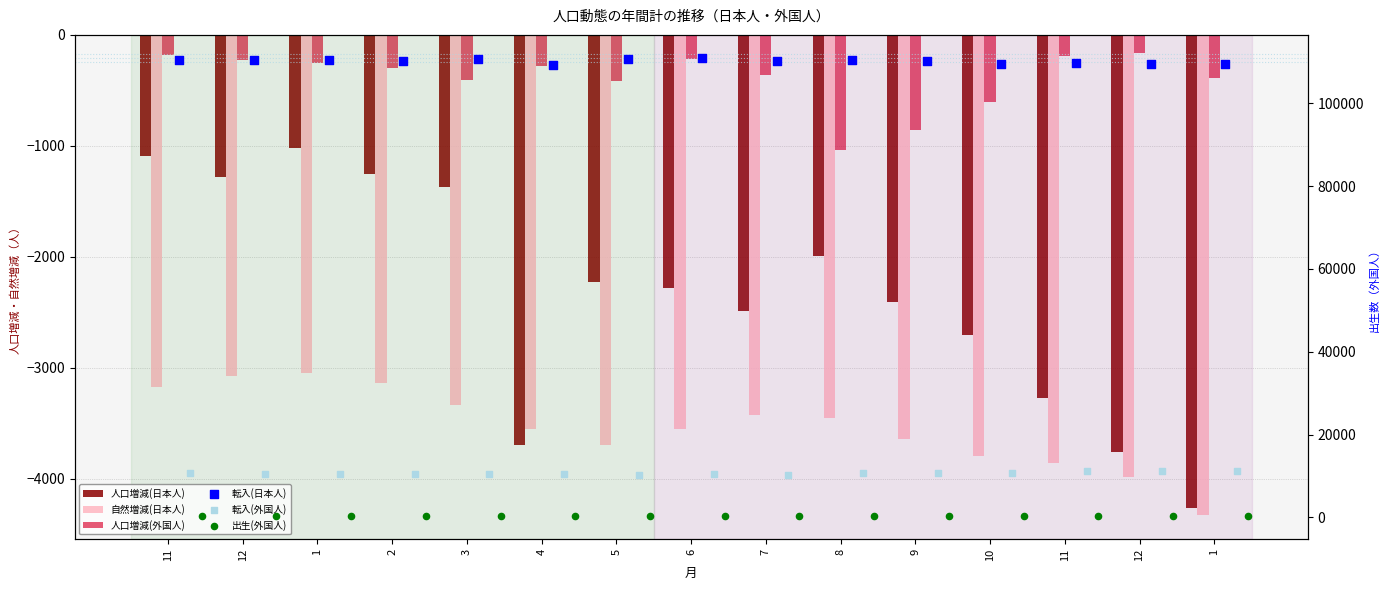

Is the value of 転入(外国人) at 12 greater than the value of 自然増減(日本人) at 11?

Yes